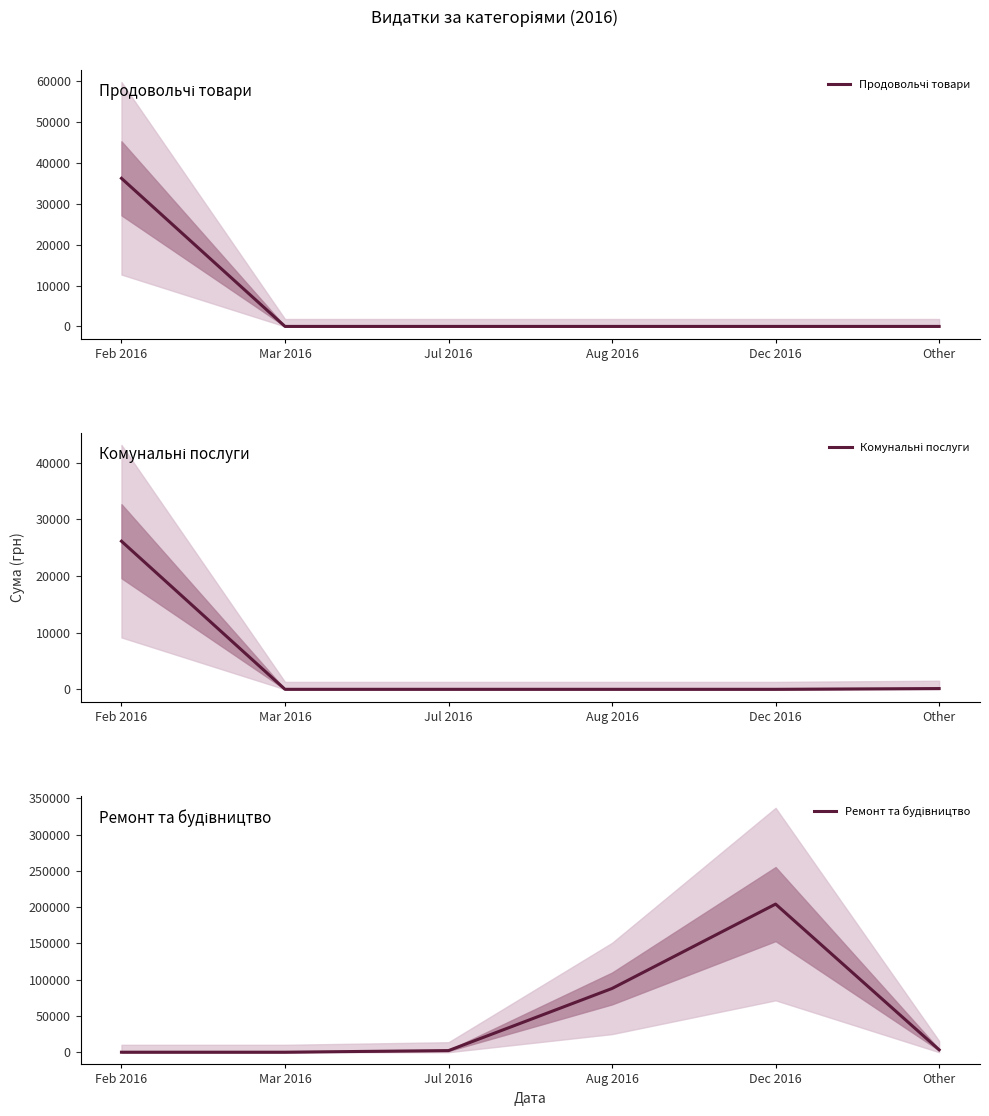

Is the value of Ремонт та будівництво at Aug 2016 greater than the value of Продовольчі товари at Mar 2016?

Yes